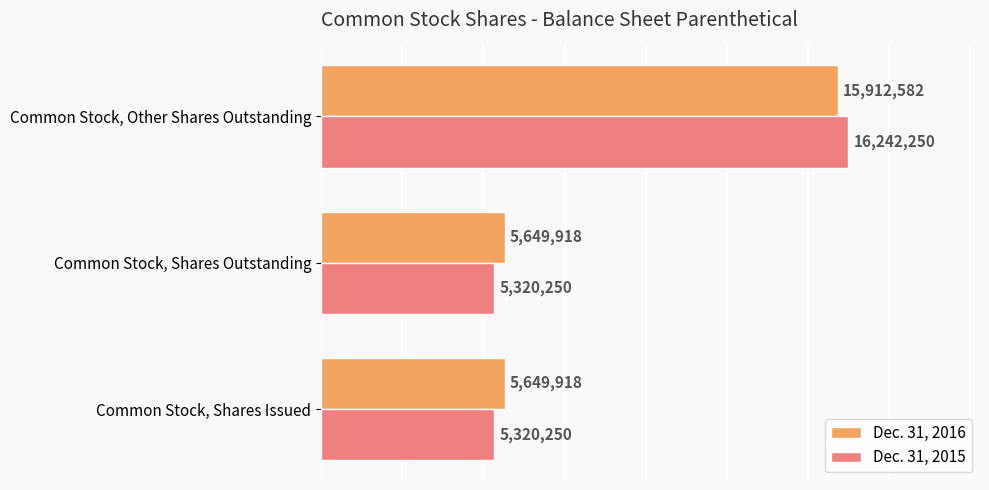

The value of Dec. 31, 2015 at Common Stock, Other Shares Outstanding is 16242250. True or false?

True